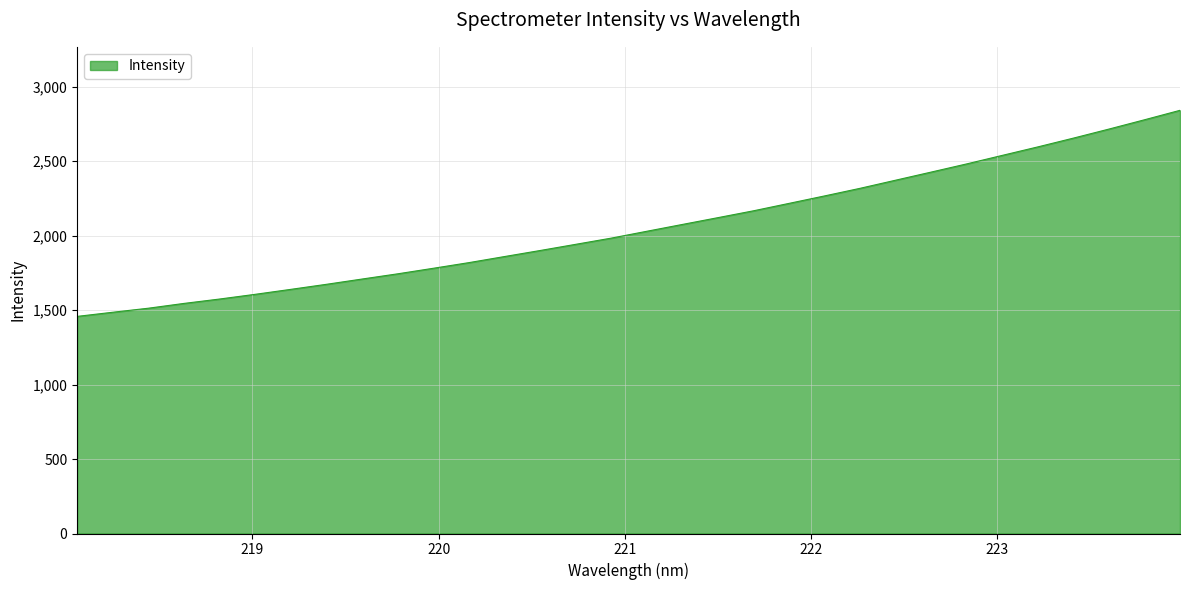

What is the maximum value shown in the chart?

2842.2